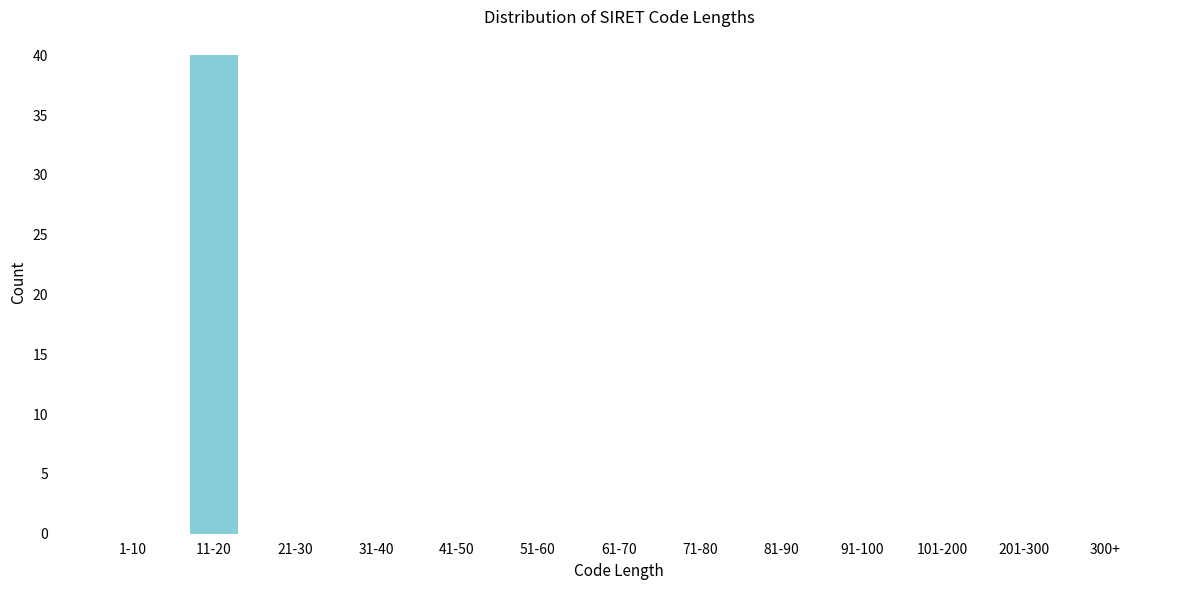

Reading left to right, extract all data points from this chart.

1-10=0	11-20=40	21-30=0	31-40=0	41-50=0	51-60=0	61-70=0	71-80=0	81-90=0	91-100=0	101-200=0	201-300=0	300+=0